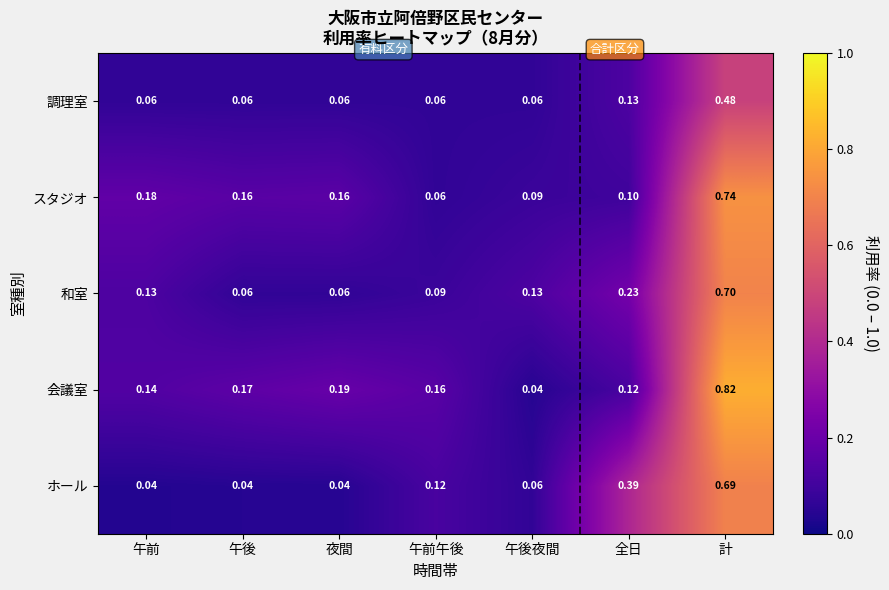

Is the value of 和室 at 夜間 greater than the value of ホール at 夜間?

Yes